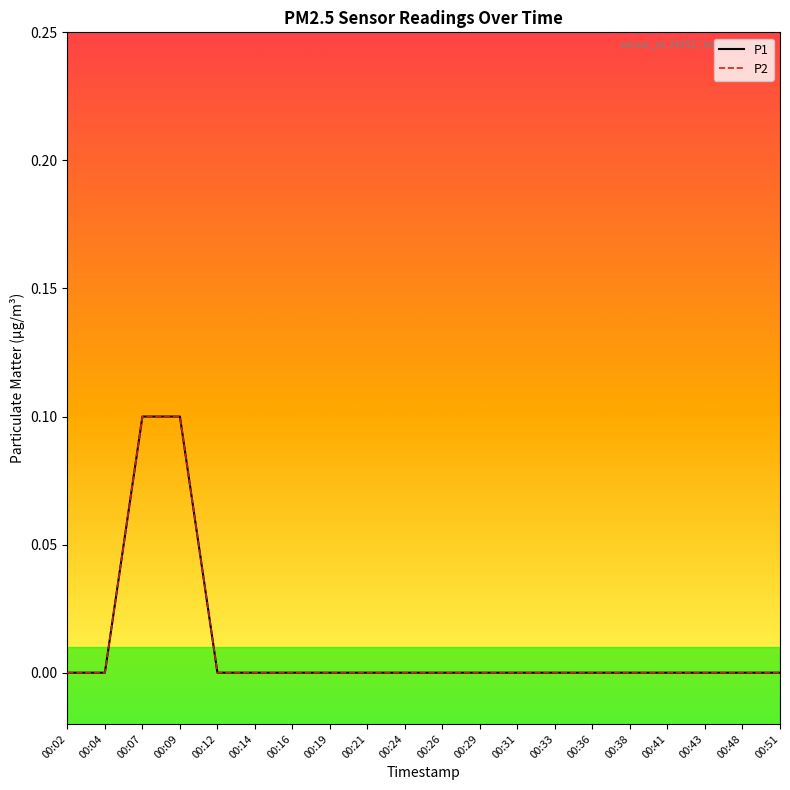

True or false: P1 has a value of 0.1 at 00:33.

False